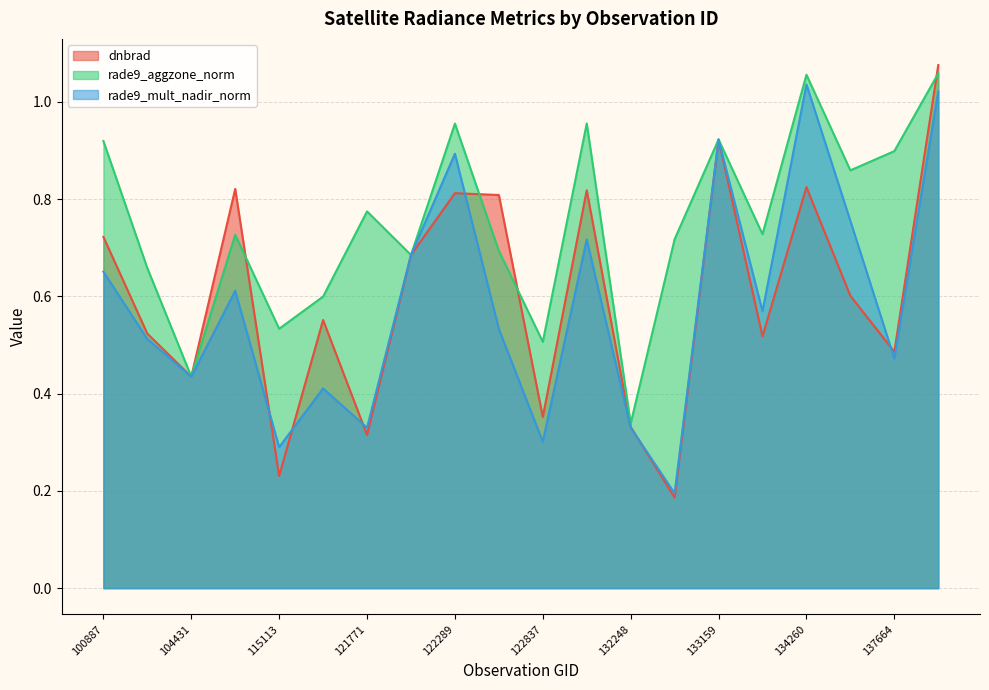

Between which two adjacent categories do rade9_aggzone_norm and dnbrad first intersect?

104431 and 109184